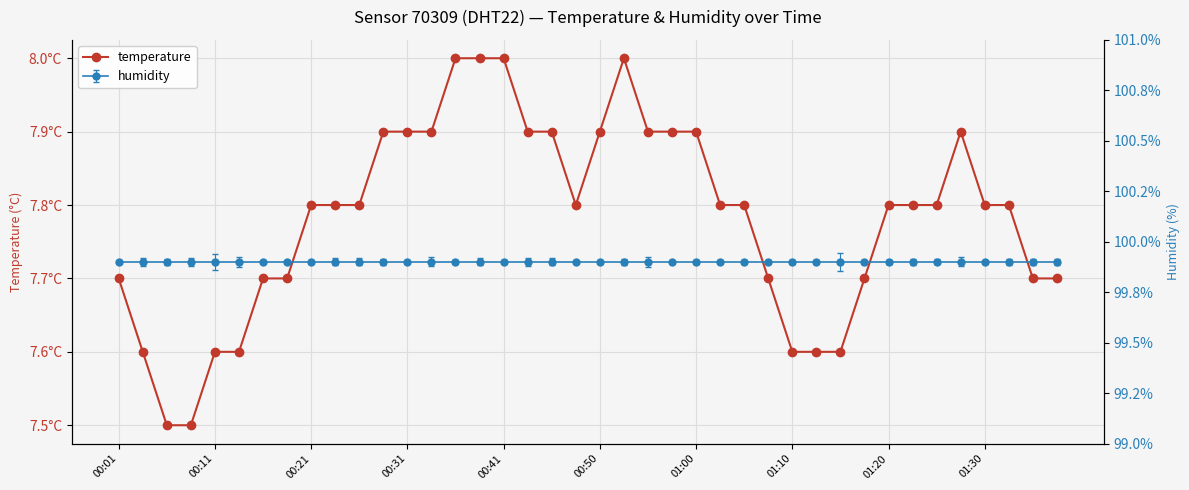

How many points are lower than both their immediate neighbors (excluding endpoints)?

1